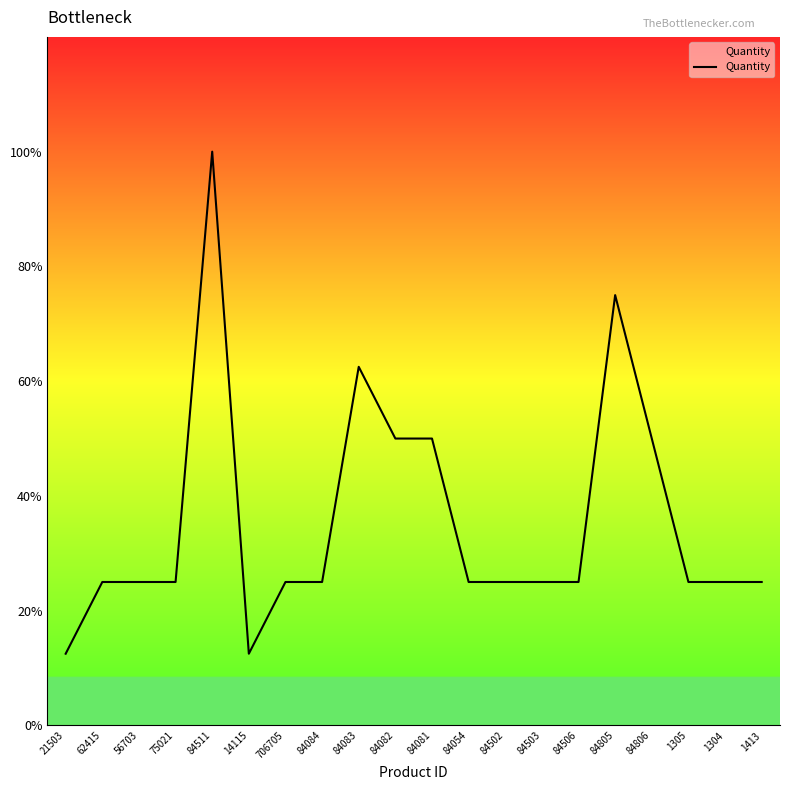

At which category does the chart reach its minimum across all series?

21503